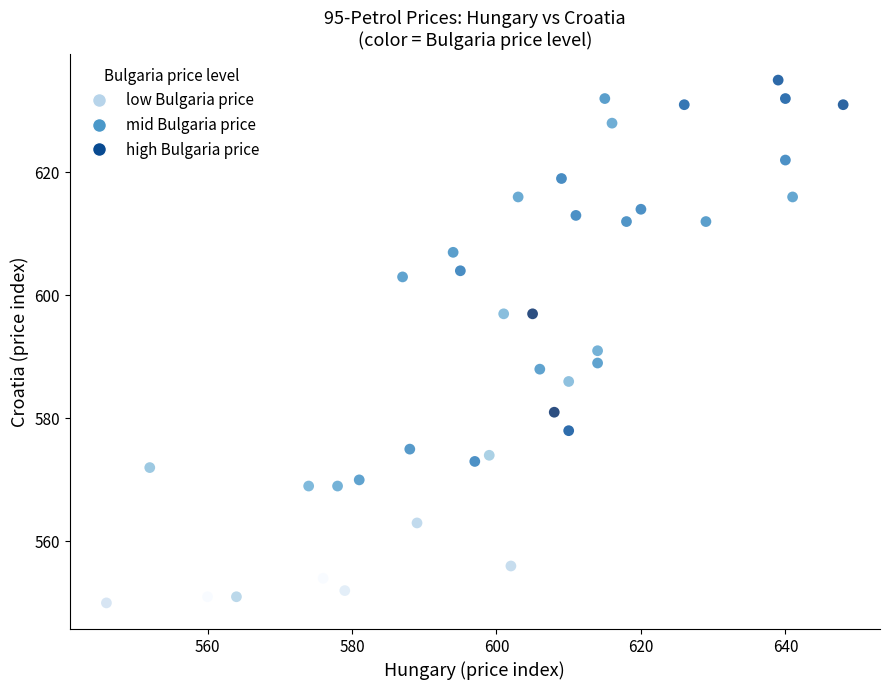

What Y value in the scatter plot is closest to 592?

591